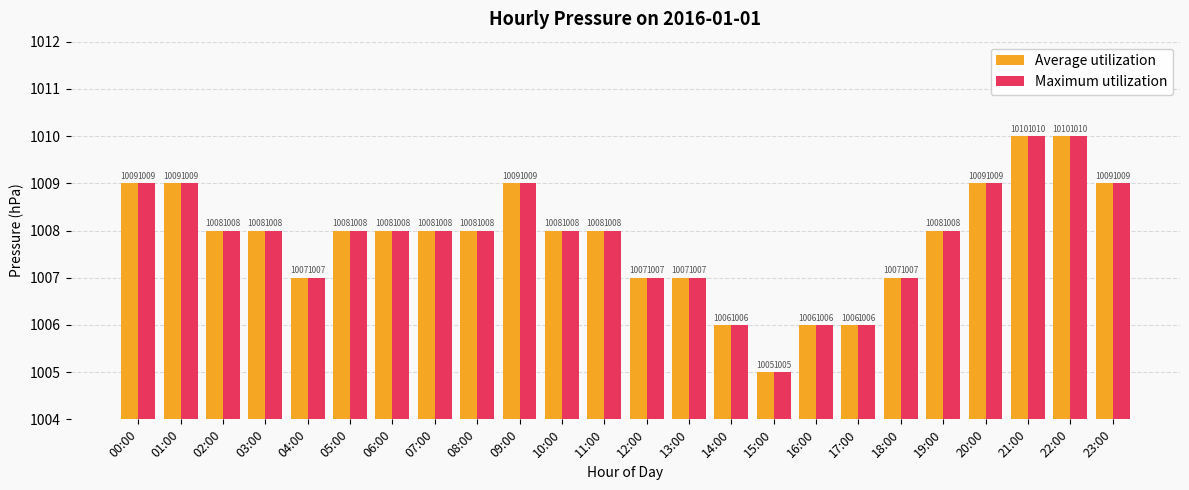

At which label does Average utilization first exceed 1008?

00:00